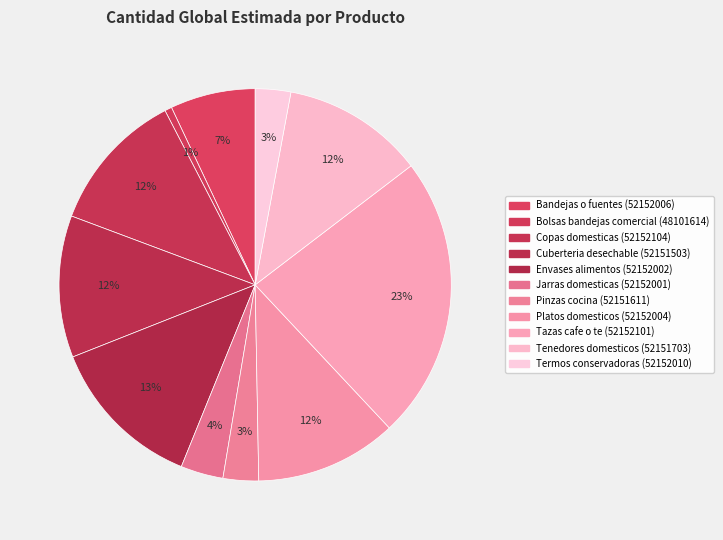

Is Tenedores domesticos (52151703) the majority of the pie?

No